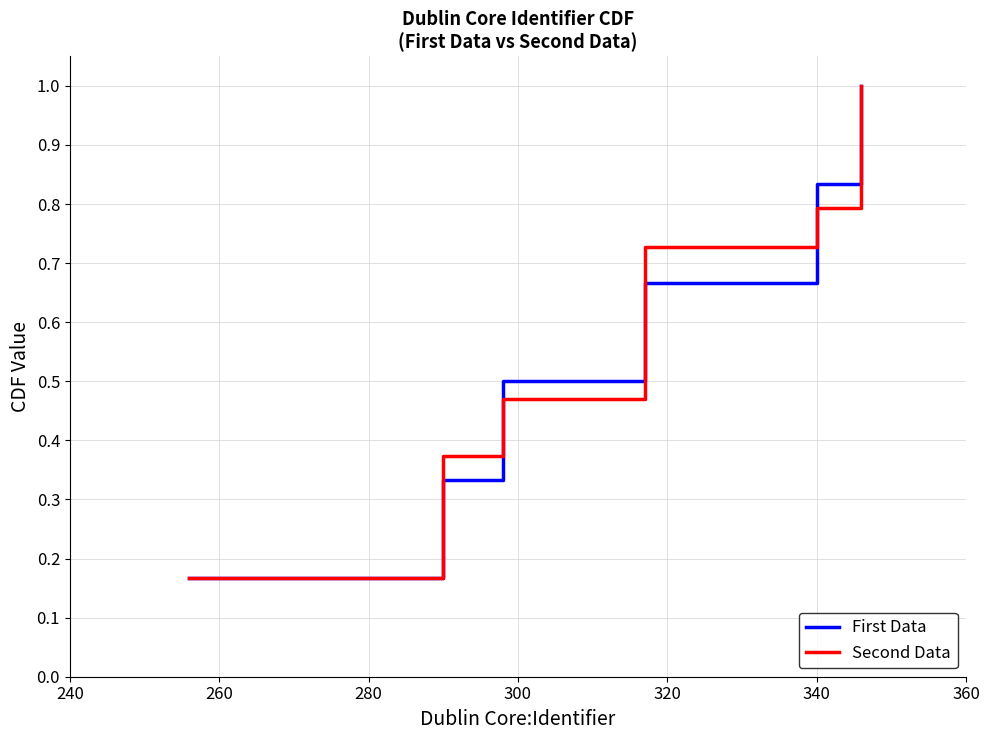

What is the average value of the First Data series?

0.6